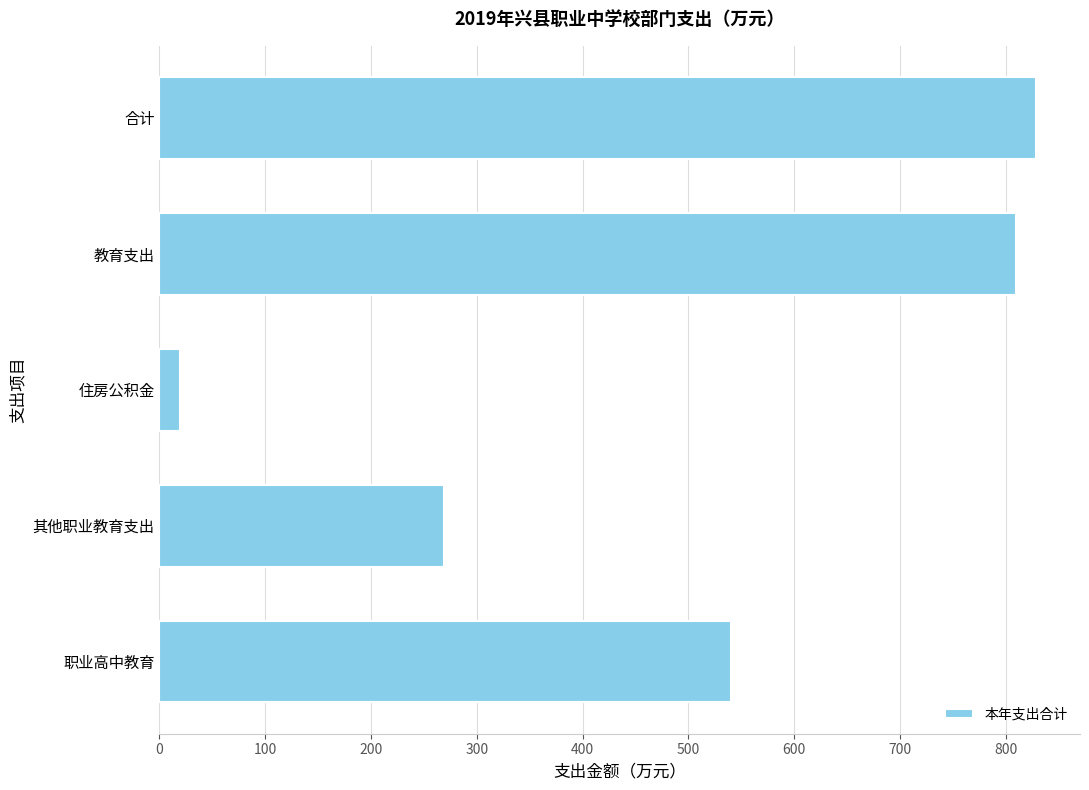

What is the greatest value displayed?

828.8